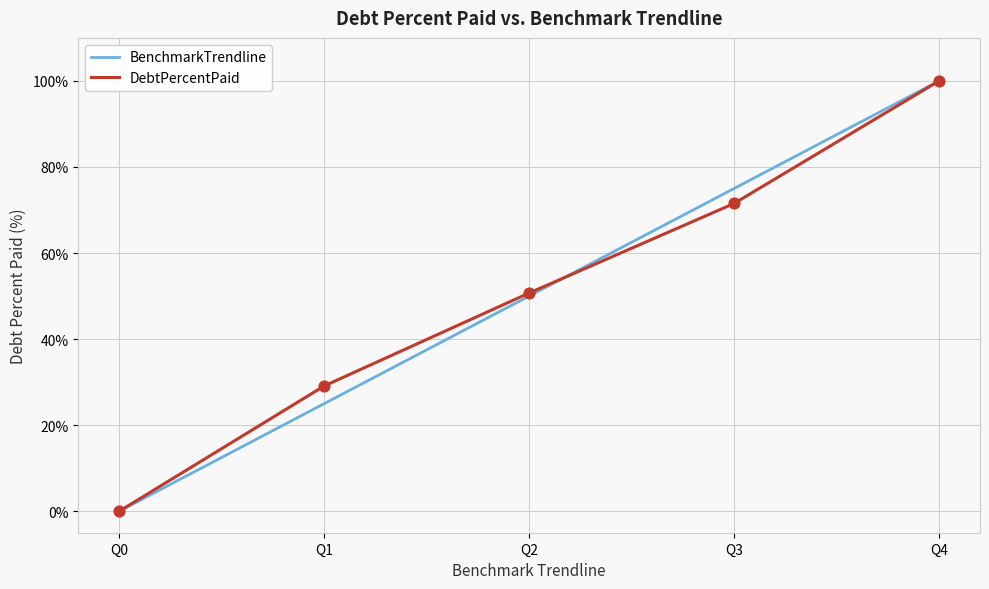

Is the value of BenchmarkTrendline at Q2 greater than the value of DebtPercentPaid at Q3?

No